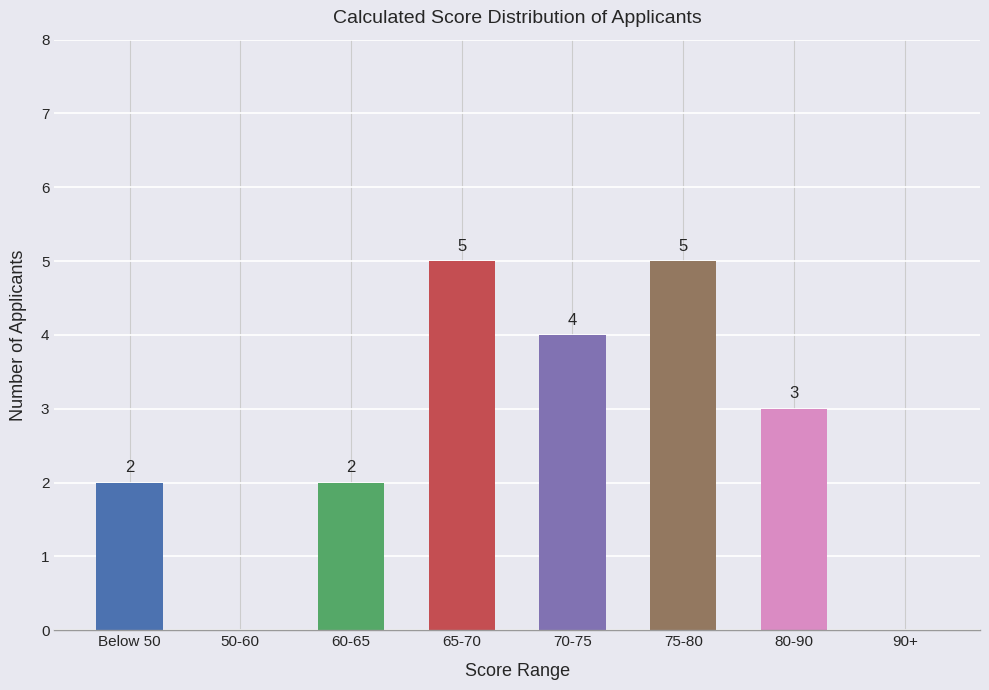

Is it true that the value at 90+ is 0?

True